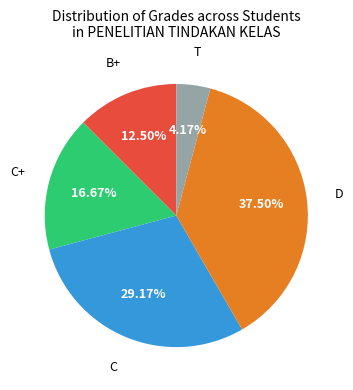

To the nearest percent, what portion does C represent?

29%